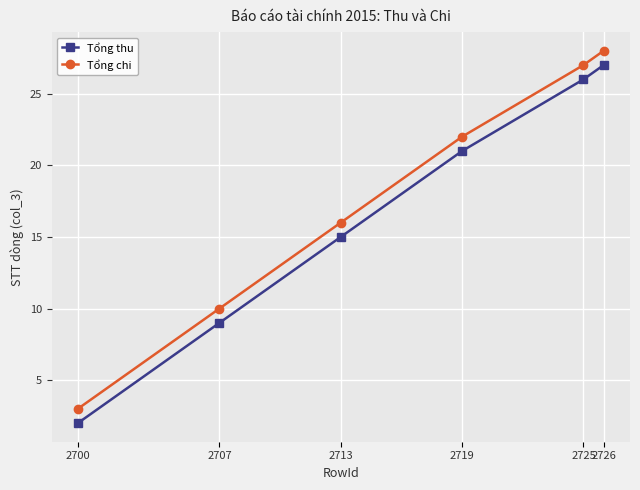

List the series in order of their peak value, highest first.

Tổng chi, Tổng thu